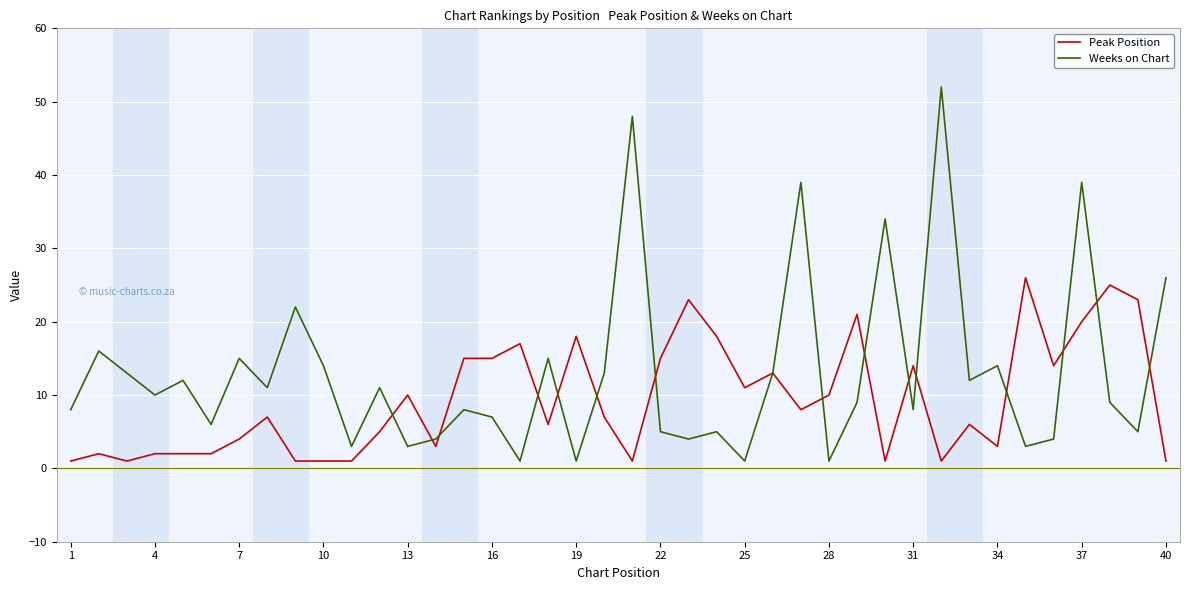

List the series in order of their overall mean, highest first.

Weeks on Chart, Peak Position